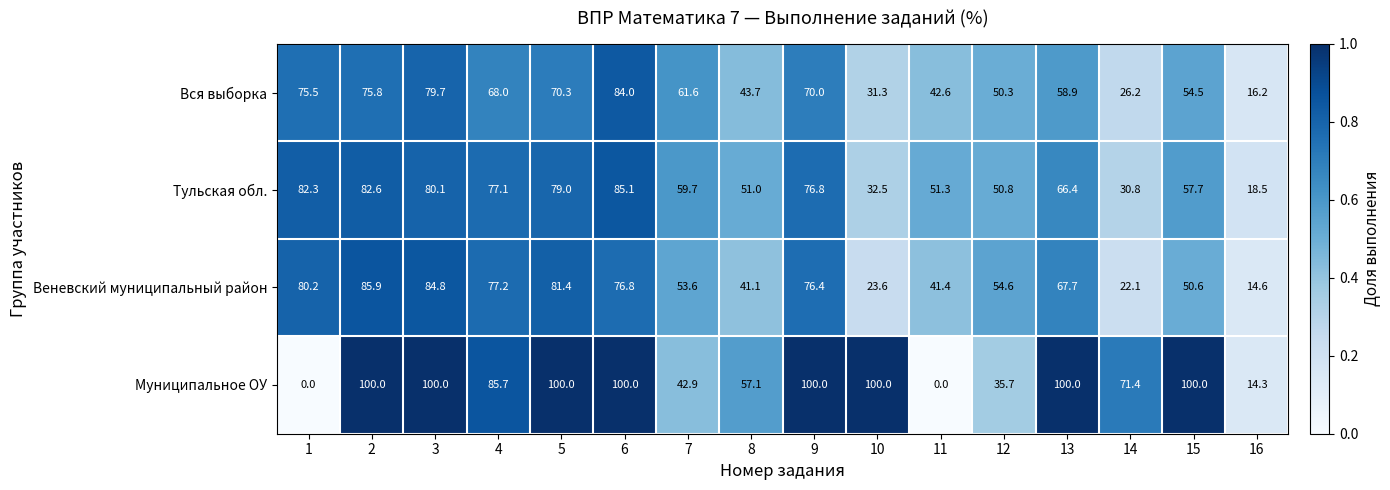

What value does the Веневский муниципальный район series have at 16?

14.6